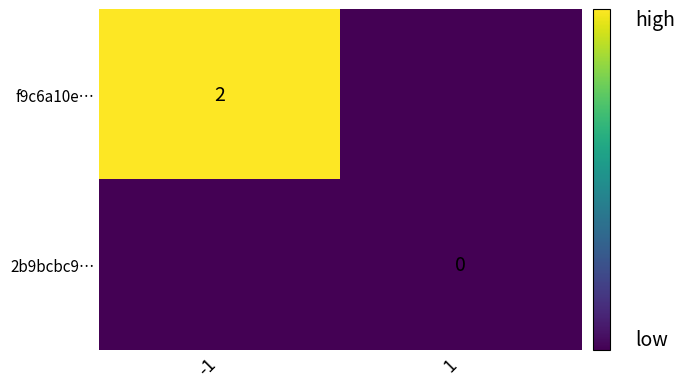

True or false: f9c6a10e… has a value of 1 at -1.

False